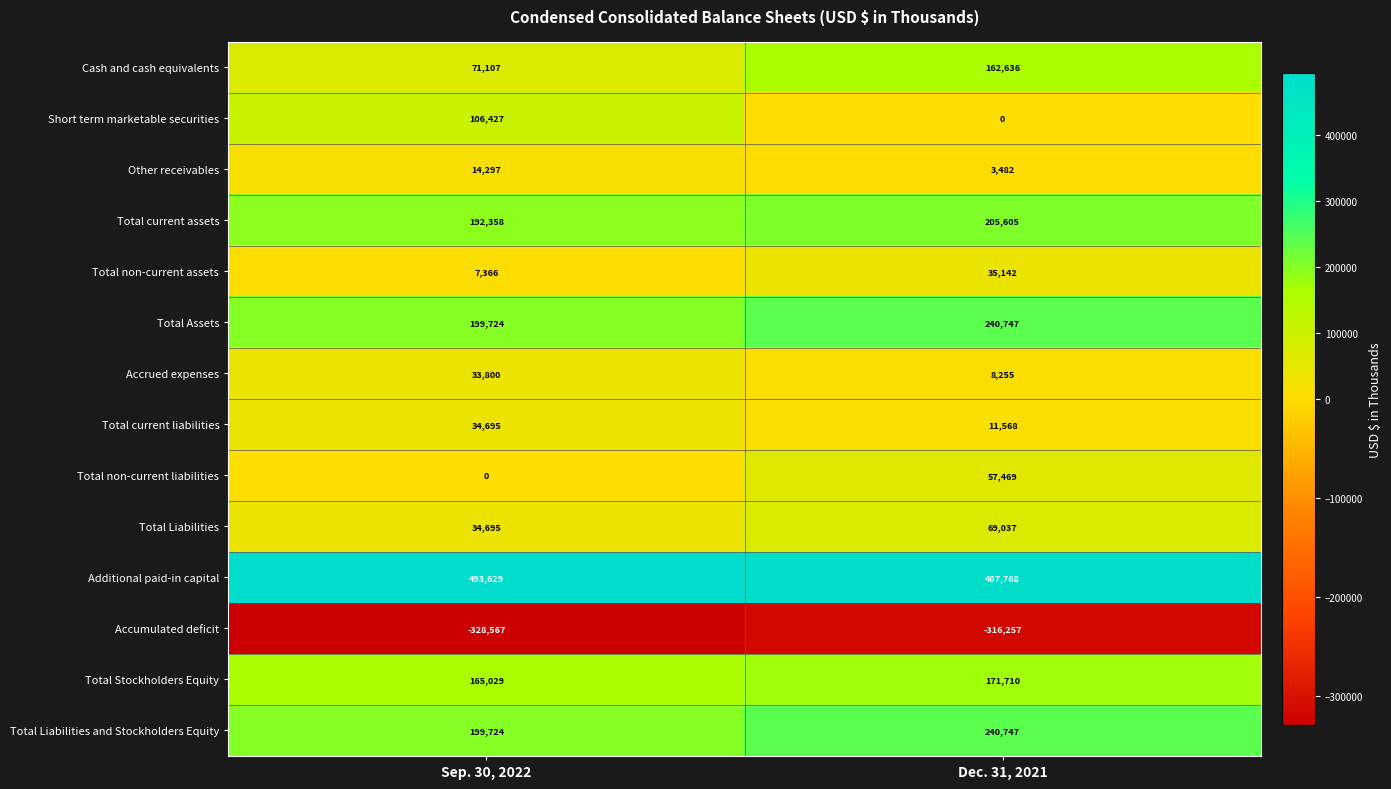

What is the total value across all series at Sep. 30, 2022?

1224284